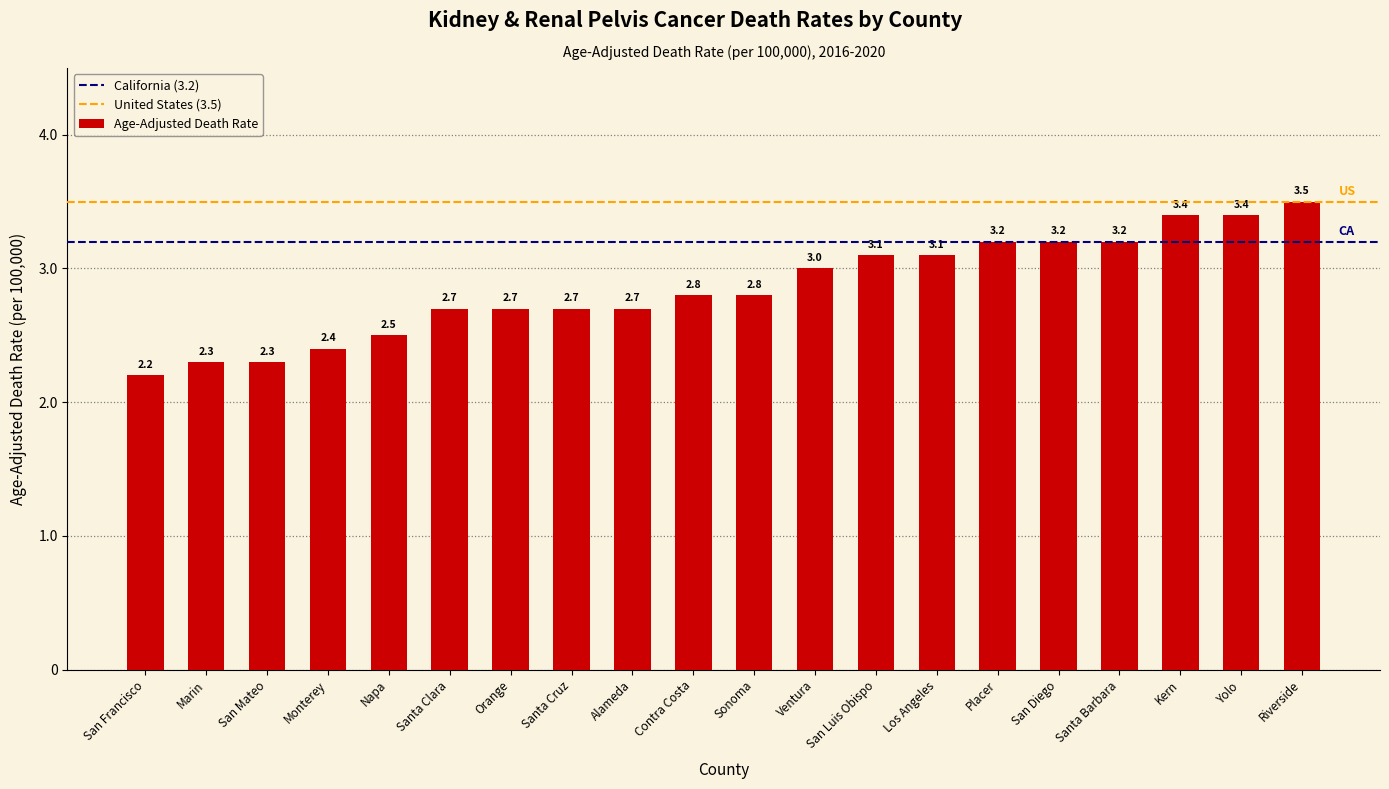

Where is the data nearest to the value 2?

San Francisco